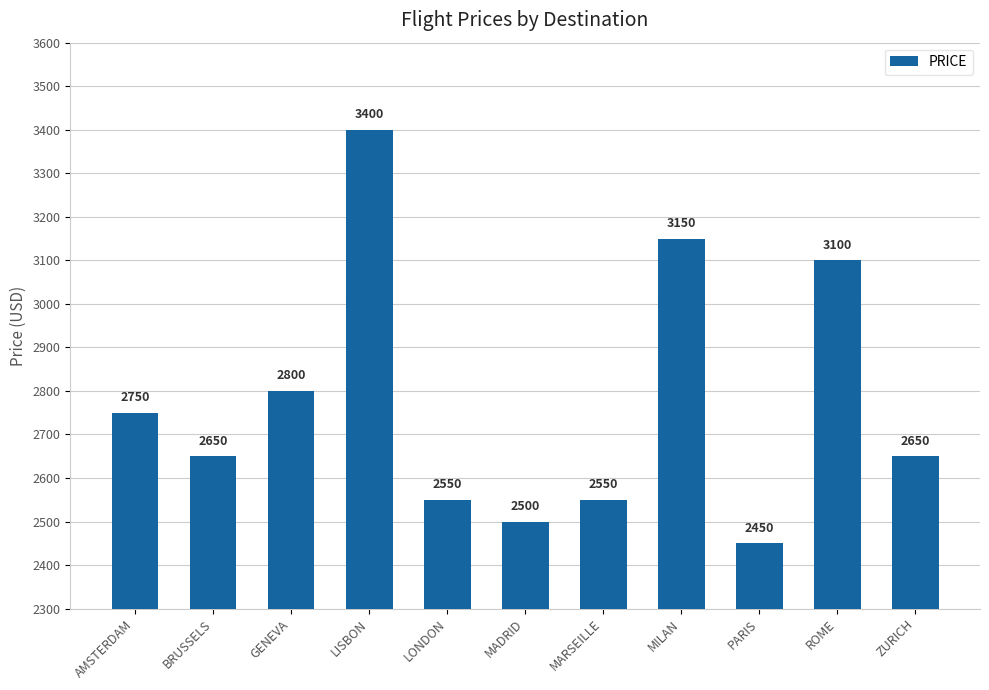

What position from the left is BRUSSELS?

2